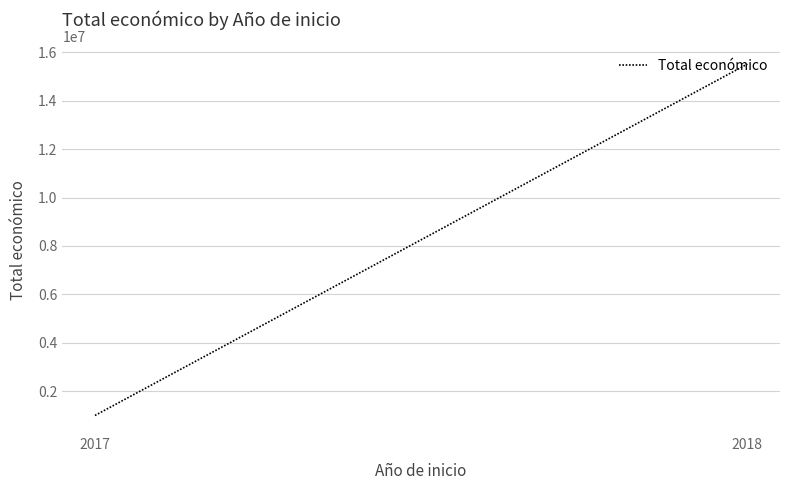

At which label is the value closest to 8256669?

2017